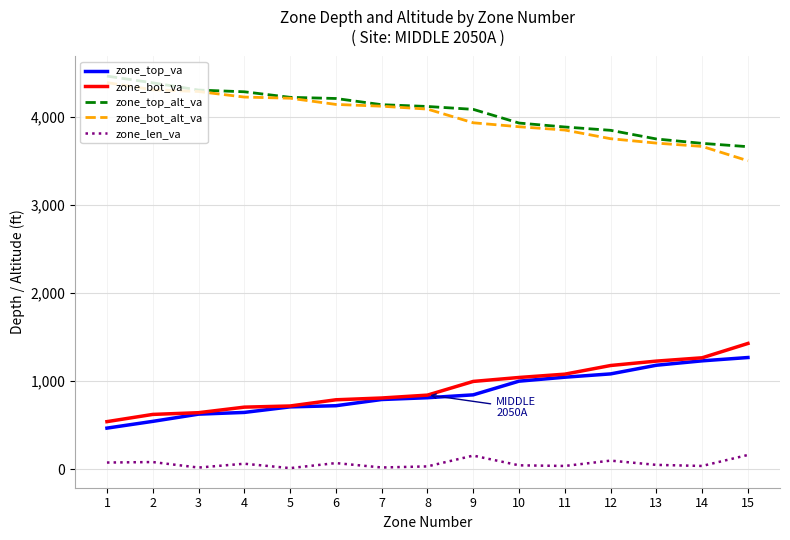

True or false: zone_top_va and zone_len_va cross at least once.

False